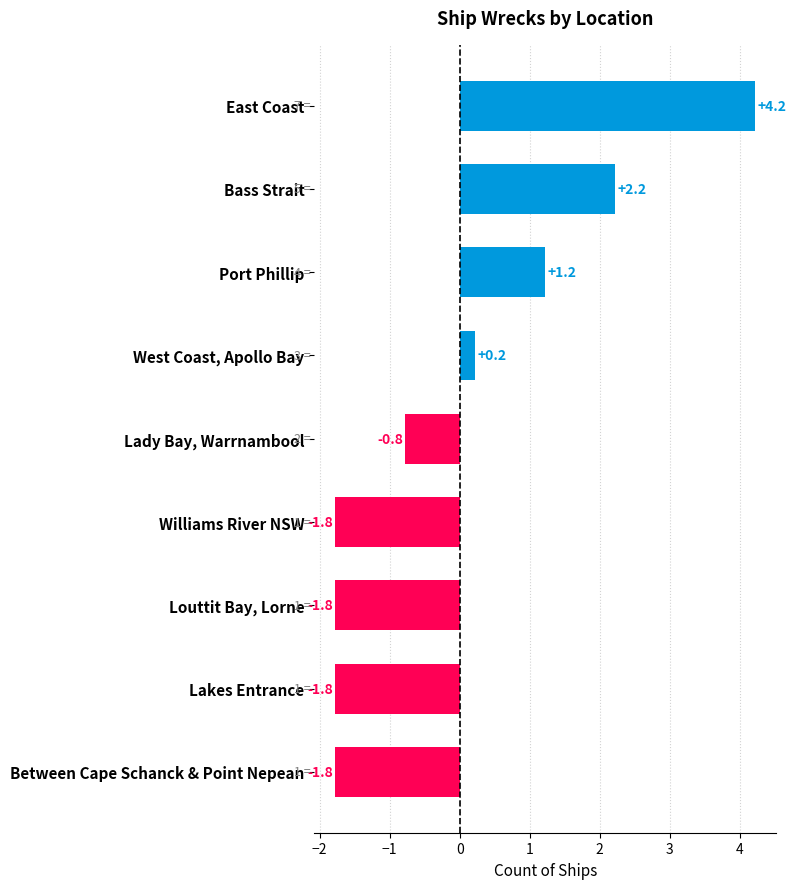

What is the difference between the maximum and minimum values?

6.0